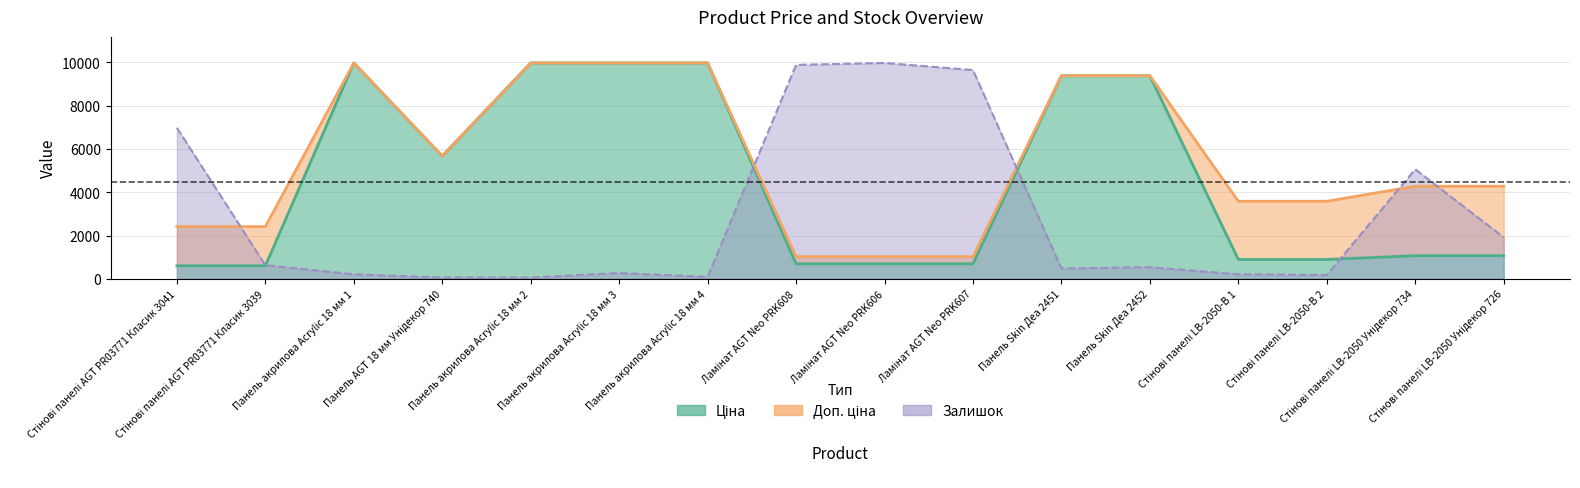

Rank the series by their average value, from lowest to highest.

Залишок, Ціна, Доп. ціна